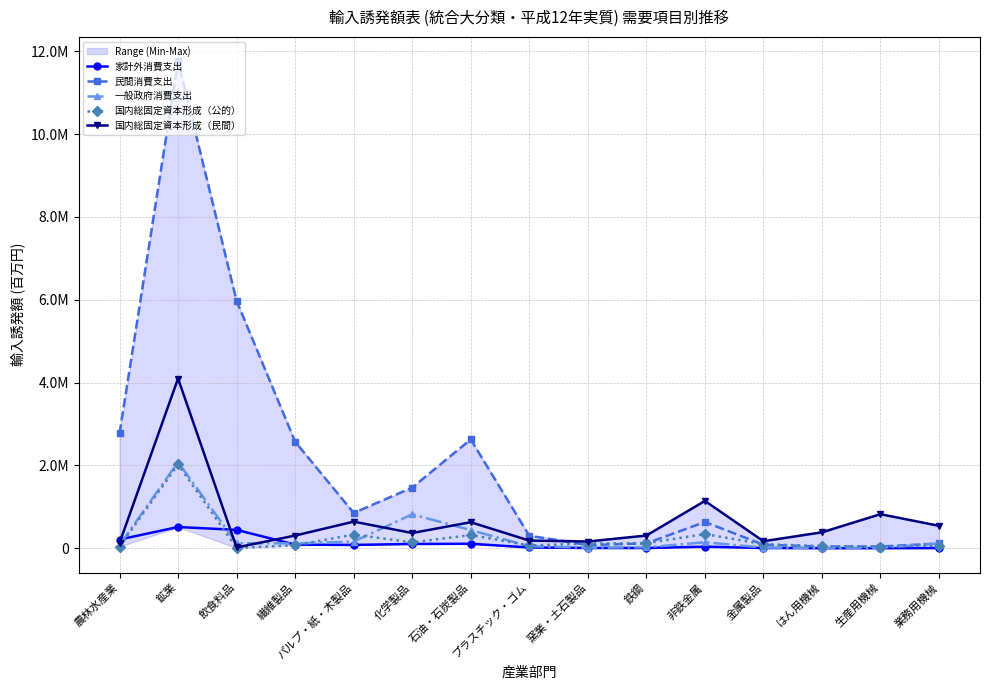

Is the value of 民間消費支出 at 金属製品 greater than the value of 国内総固定資本形成（民間） at 石油・石炭製品?

No